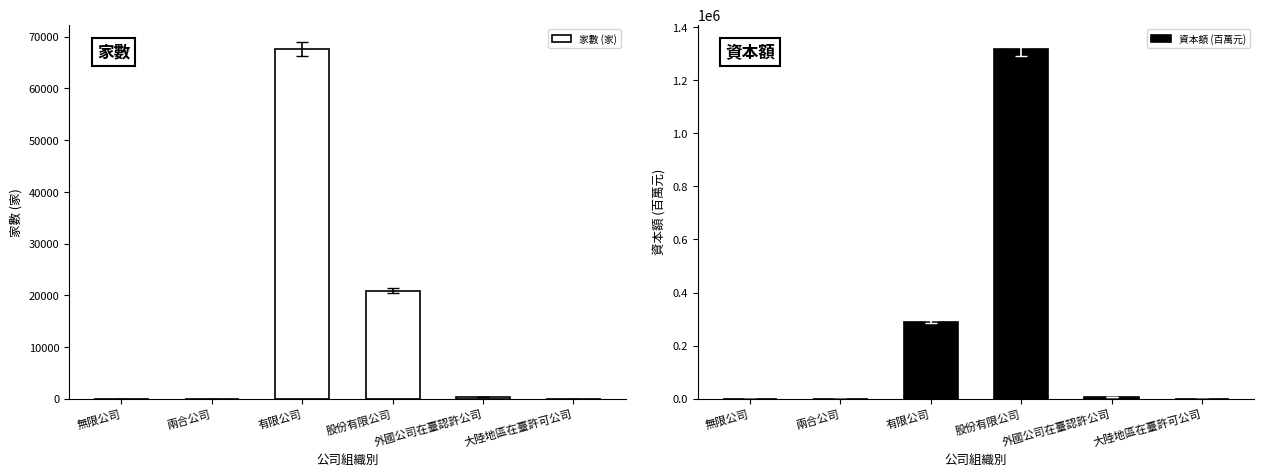

What position from the left is 大陸地區在臺許可公司?

6